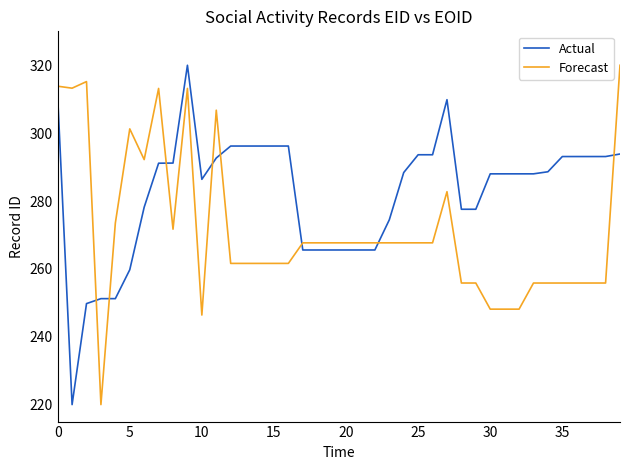

Which series has the largest total across all categories?

Actual